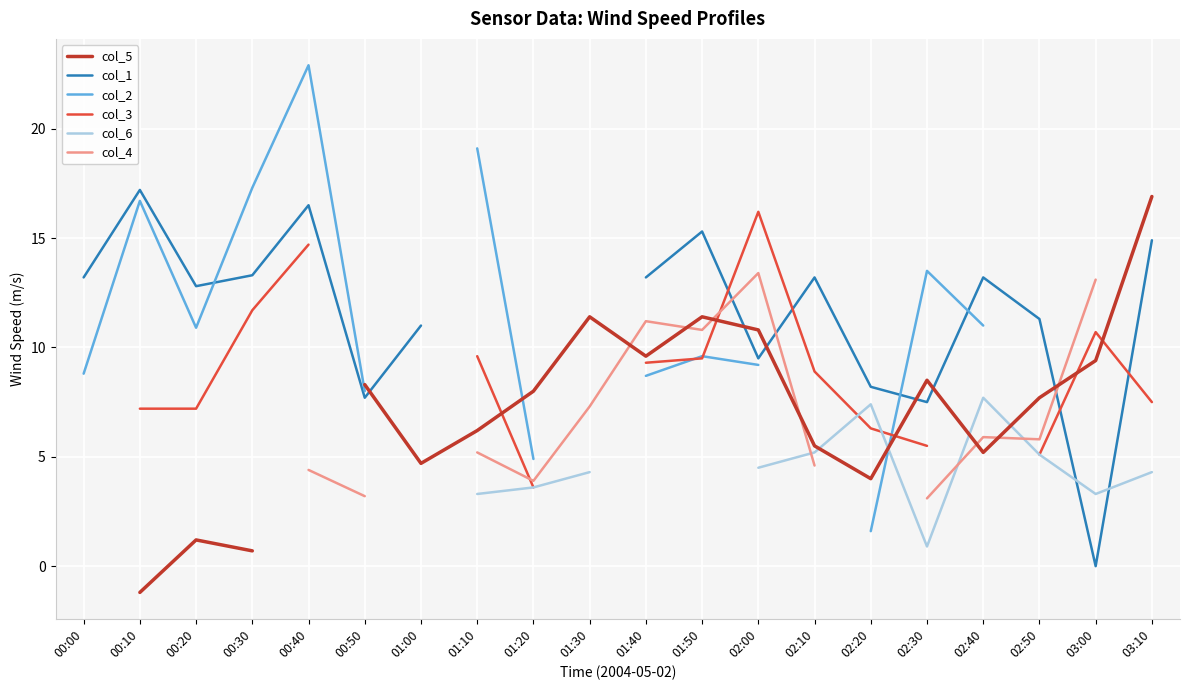

In col_2, how many points are higher than both neighbors (excluding endpoints)?

4